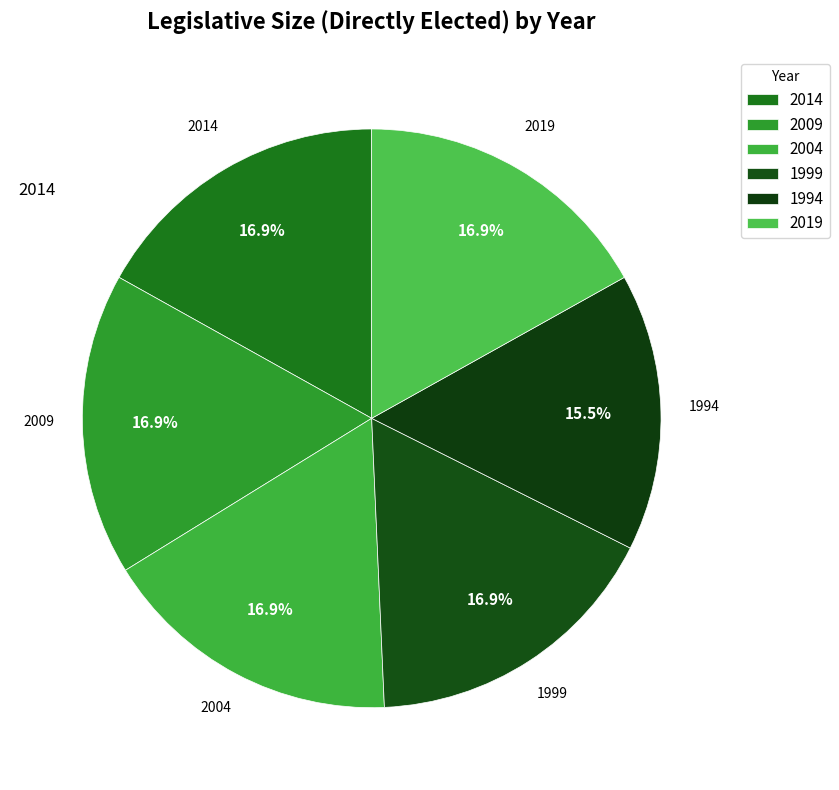

Between 2014 and 1994, which is larger?

2014